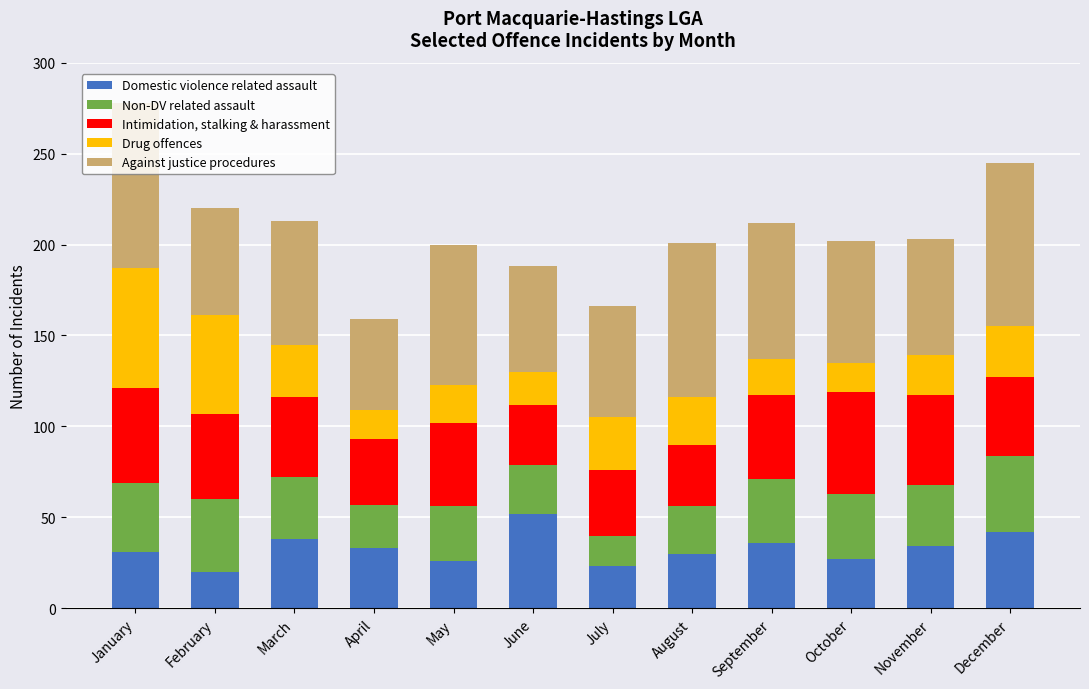

What is the total value across all series at October?

202